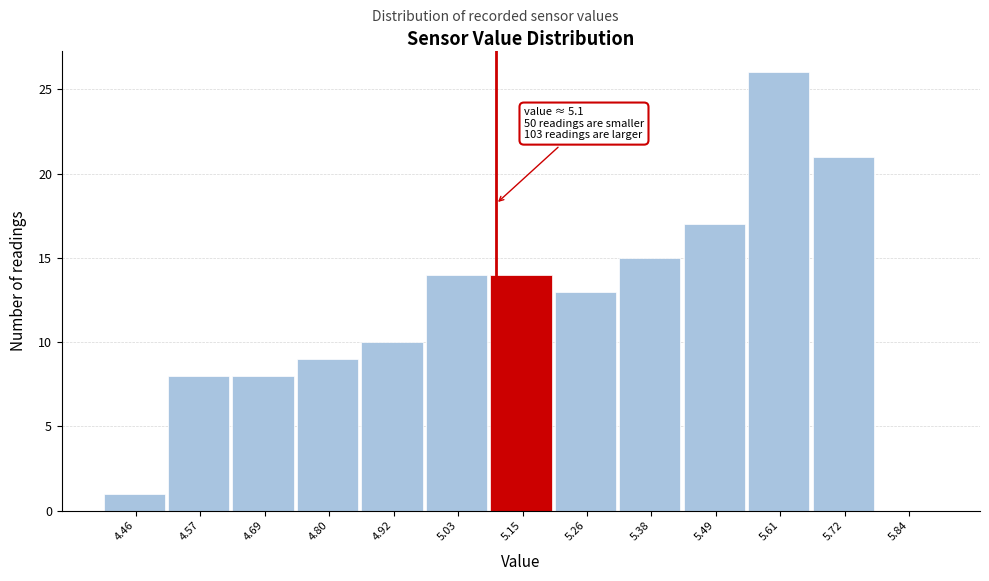

Over which range of the x-axis is the bar tallest?

5.550 to 5.665